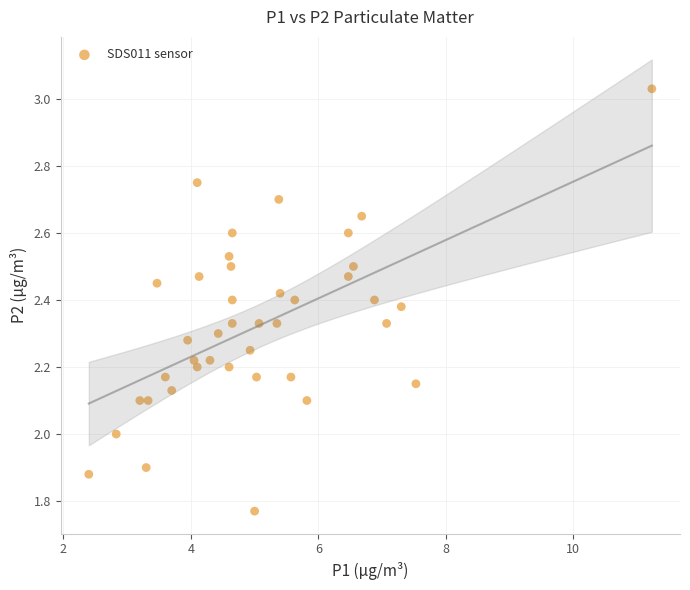

What is the range of Y values (max minus min)?

1.3